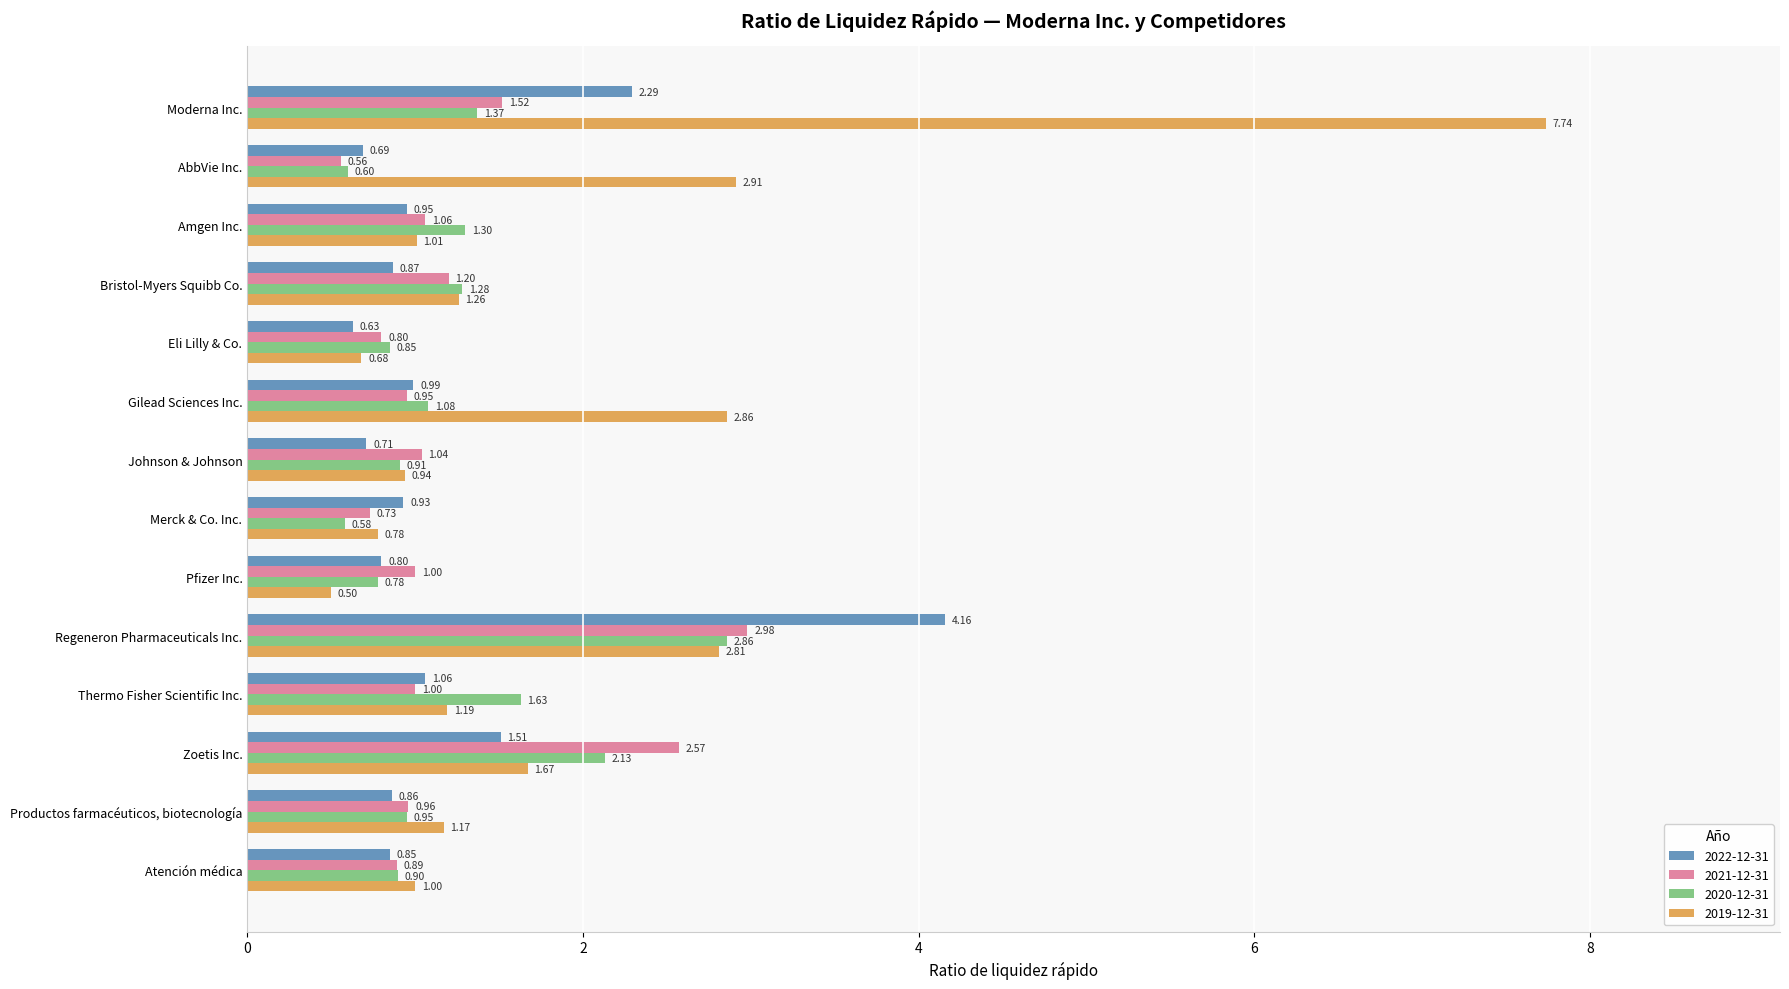

At which label is 2020-12-31 closest to 1?

Productos farmacéuticos, biotecnología